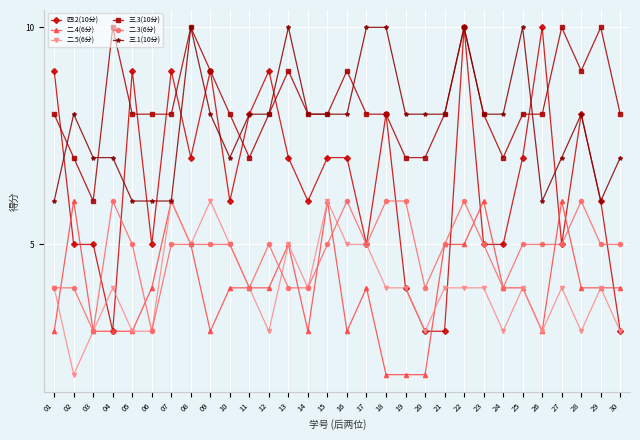

Which series has the widest spread of values?

四.2(10分)